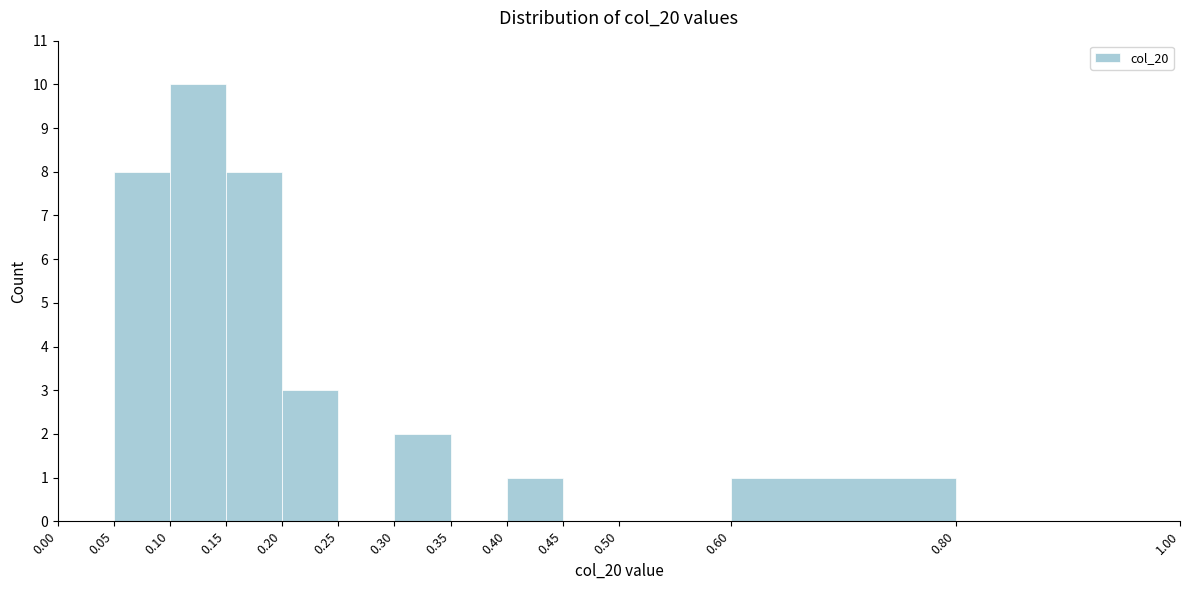

What is the height of the bar covering 0.10 to 0.15 on the x-axis? The values are not printed on the chart, so give them approximately, as read against the axis.

10